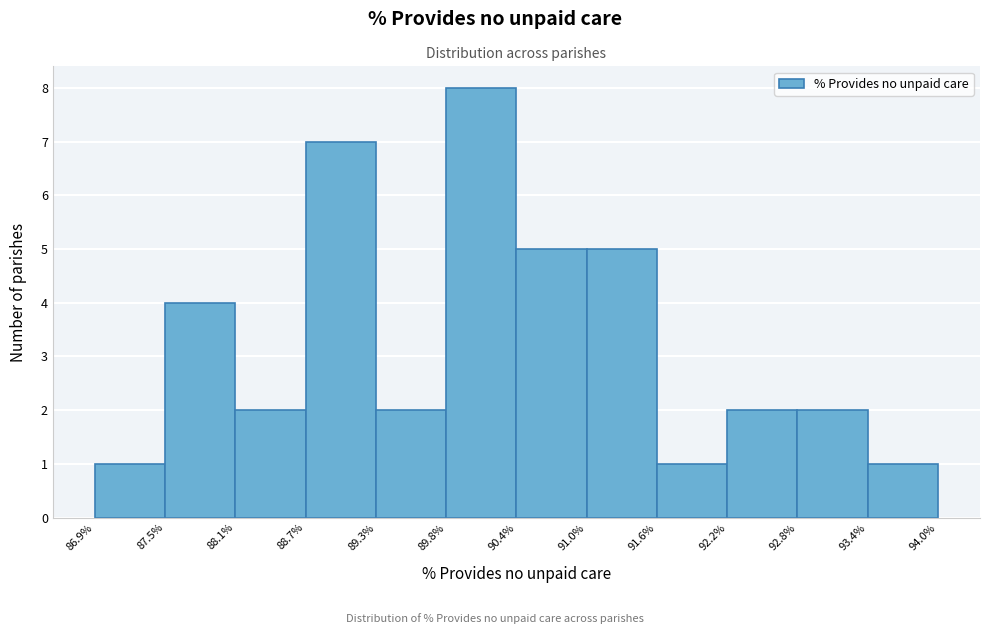

Which range on the x-axis has the tallest bar?

89.8% to 90.4%